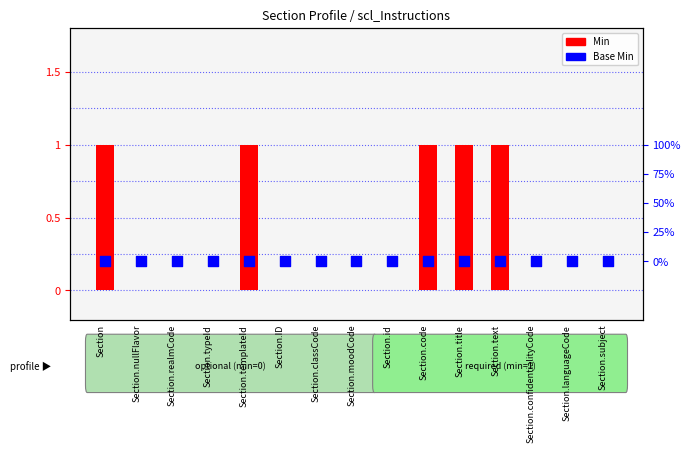

Which series has the widest spread of Y values?

Min